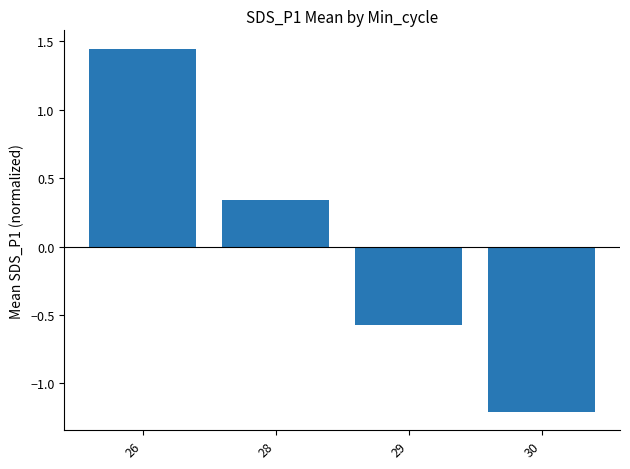

Between 26 and 28, which is larger?

26